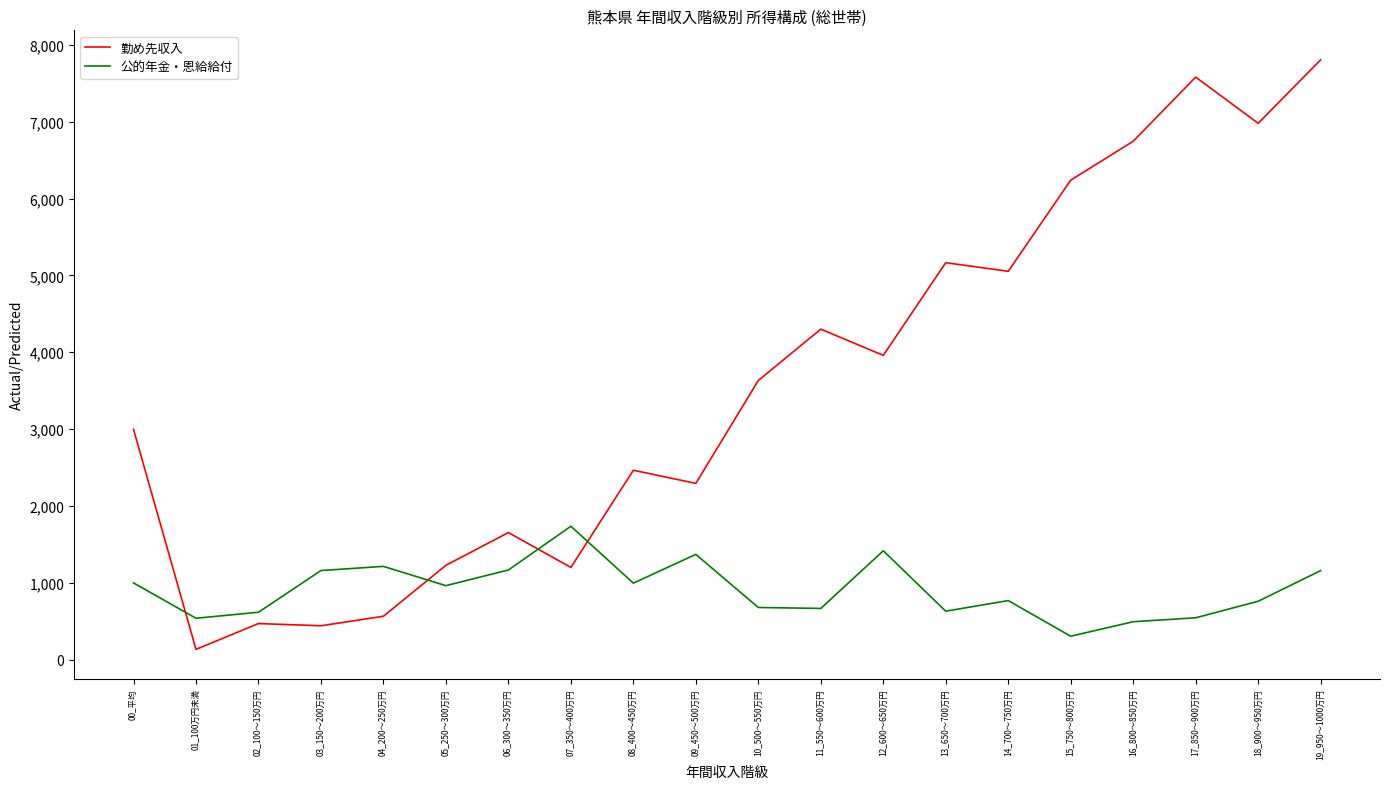

Rank the series by their maximum value, from highest to lowest.

勤め先収入, 公的年金・恩給給付